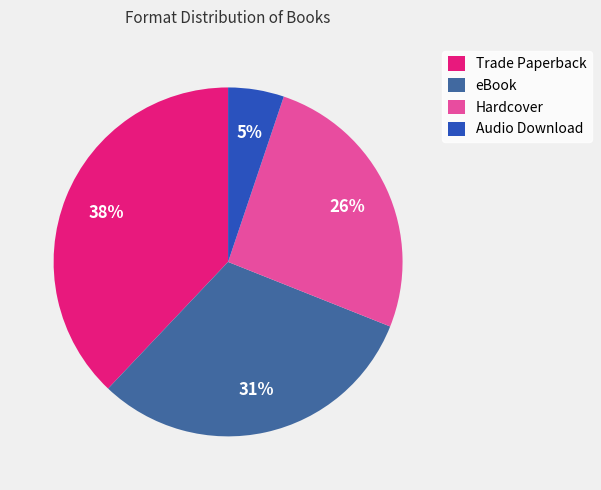

What is the largest slice in the pie chart?

Trade Paperback